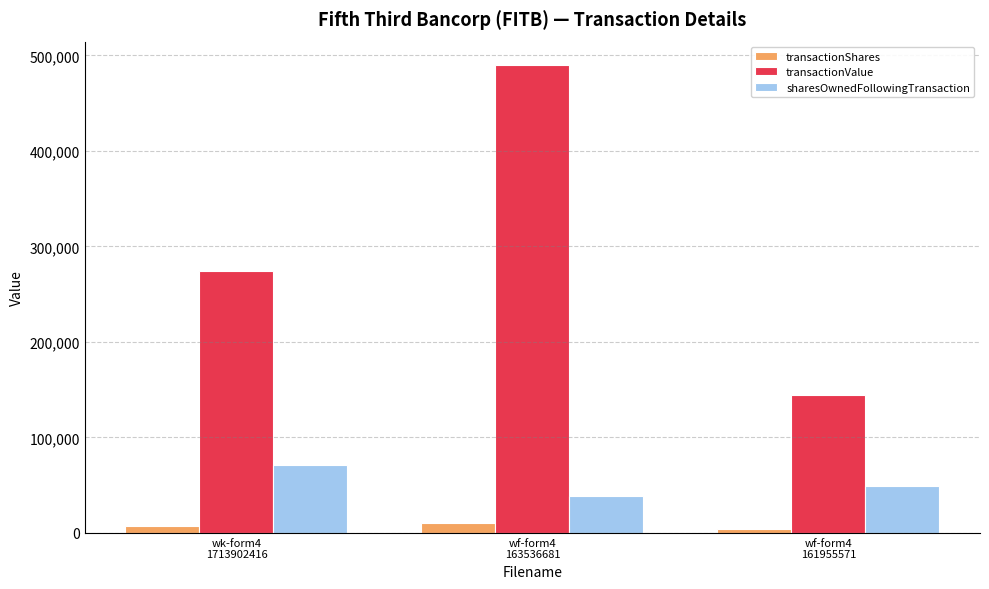

Count the number of data series in this chart.

3